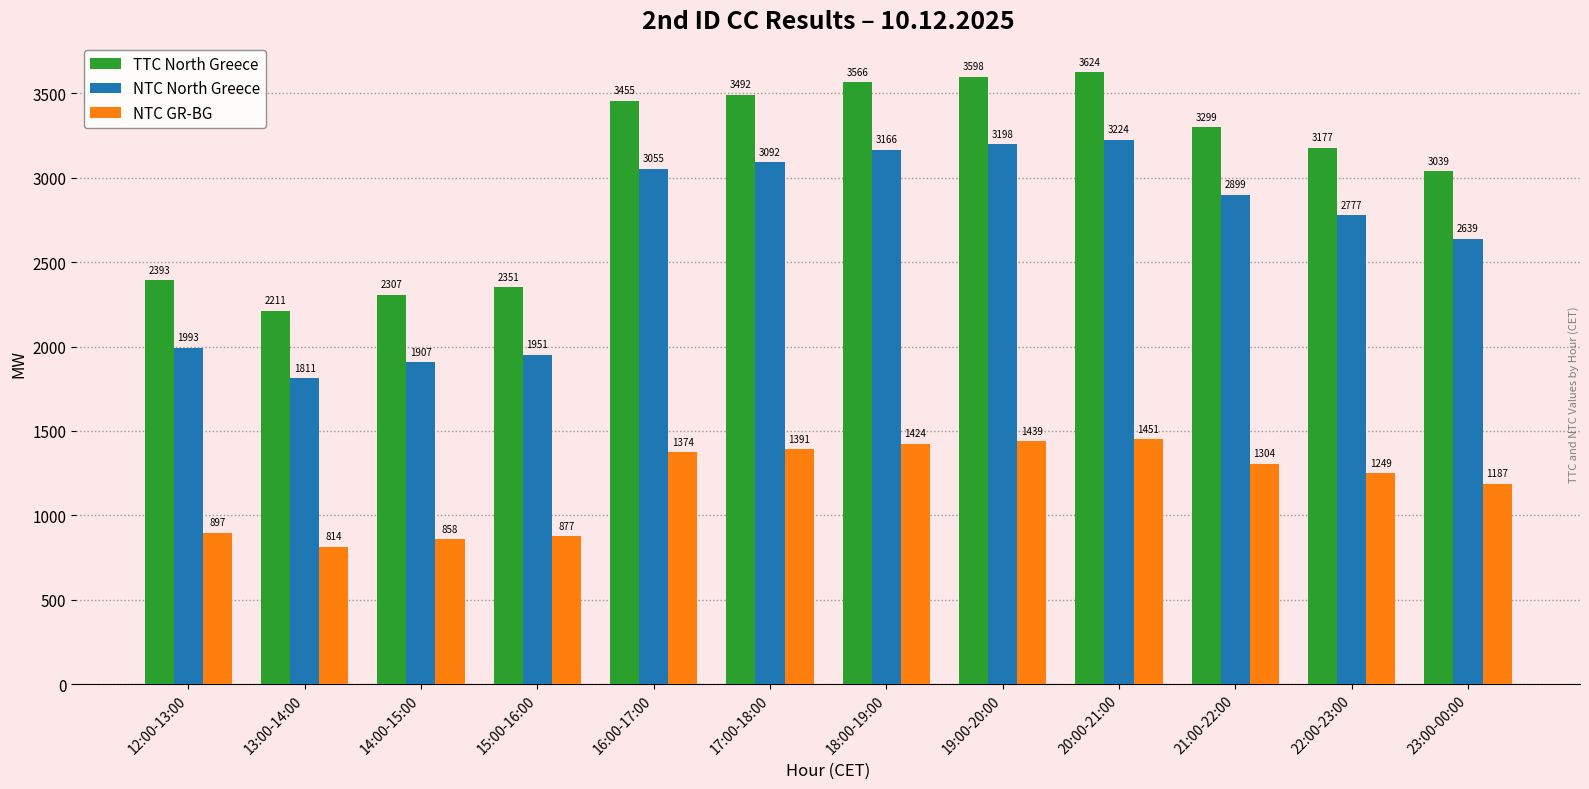

What is the difference between the highest and lowest values at 19:00-20:00?

2159